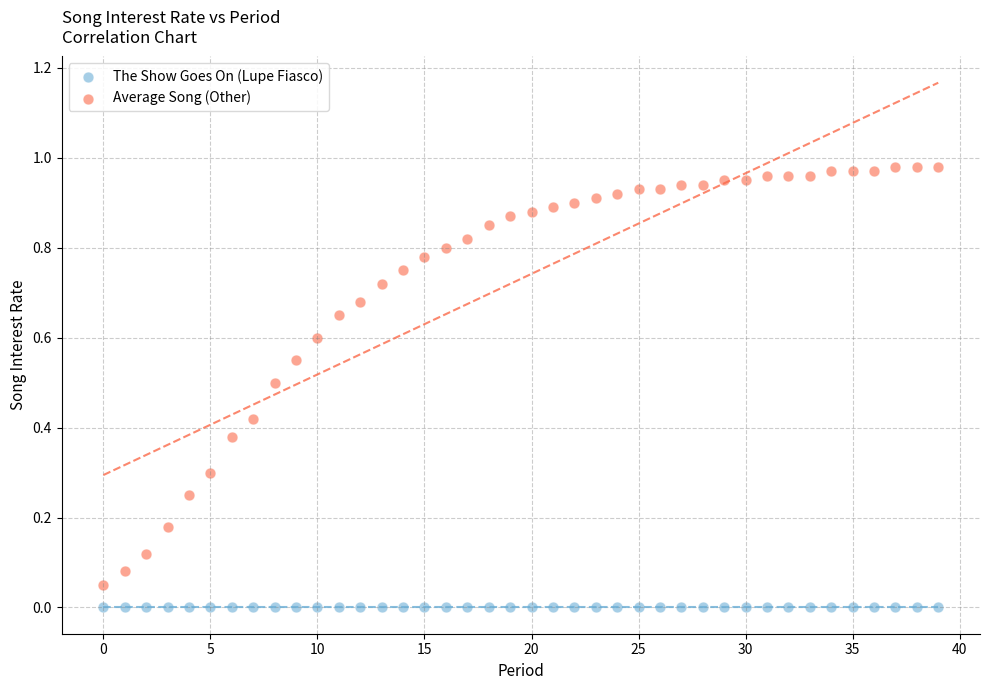

Which series contains the highest Y value?

Average Song (Other)